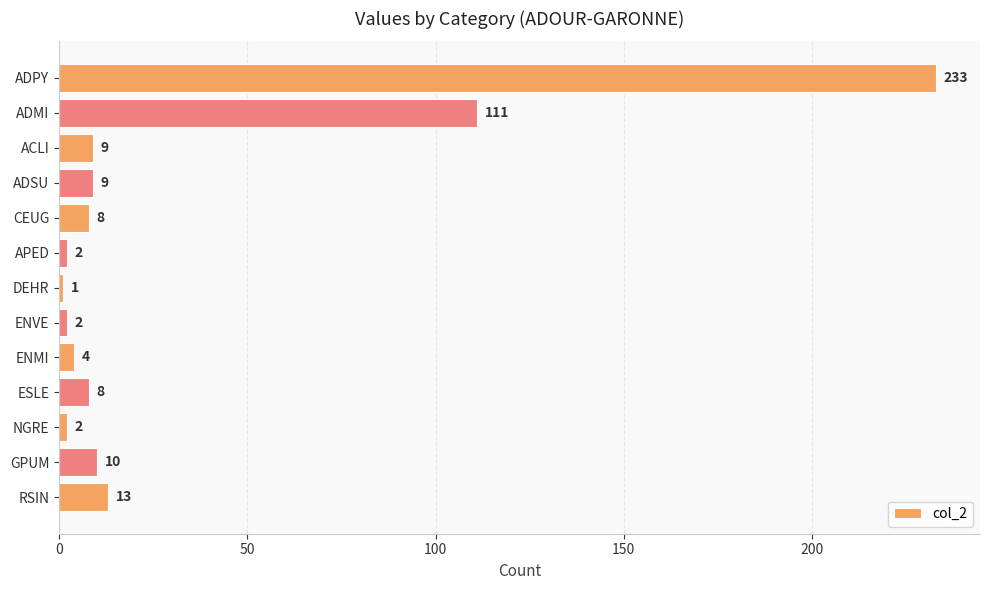

How many data points does each series have?

13